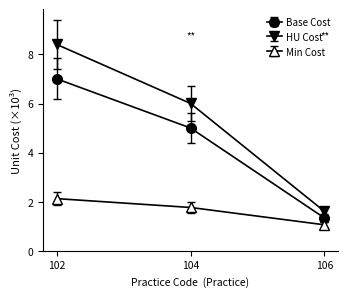

How many series are shown in this chart?

3